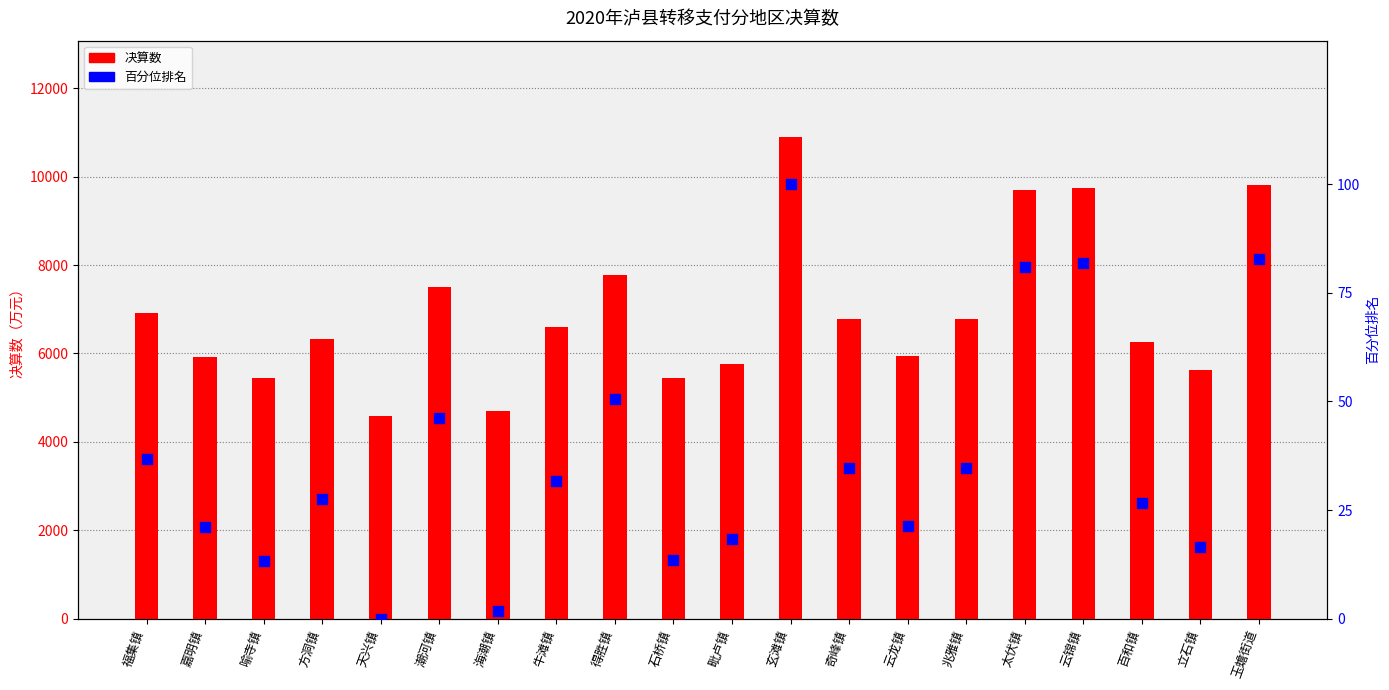

What is the total value across all series at 百和镇?

6296.4